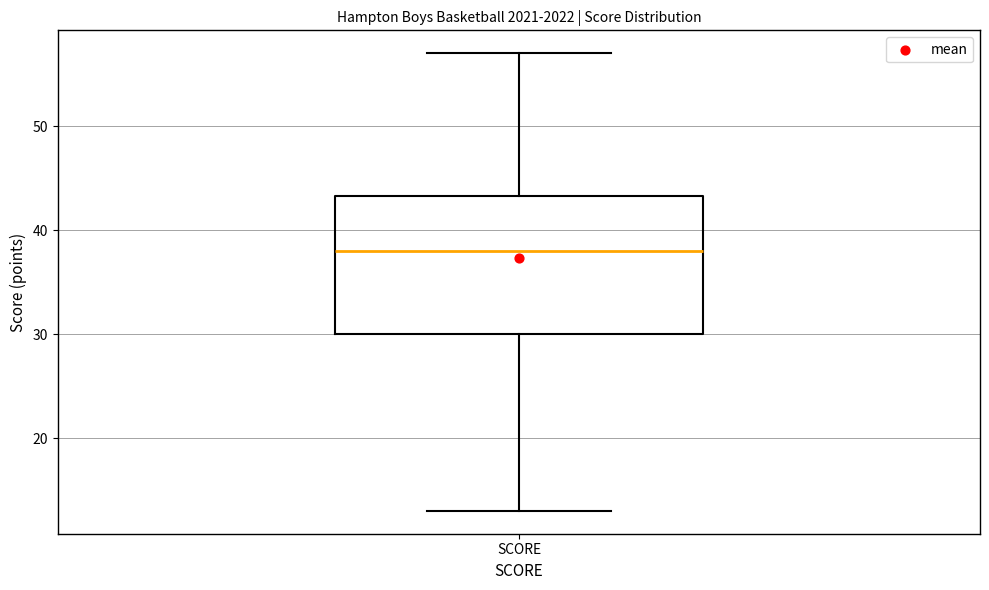

Transcribe this box plot: give where the median line is, the range the box spans, and where the two whiskers end, as read against the y-axis. The values are not printed on the chart, so give them approximately, as read against the axis.

median 38, box 30 to 43, whiskers 13 to 57